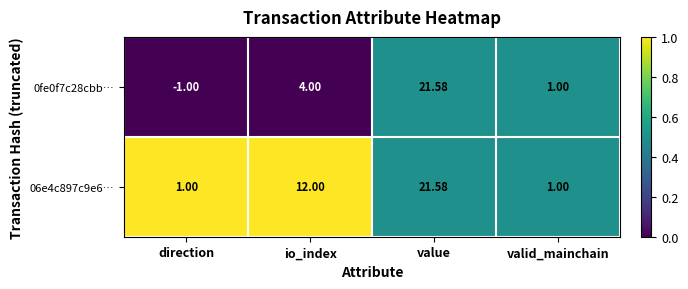

Where is 0fe0f7c28cbb… nearest to the value 10?

io_index